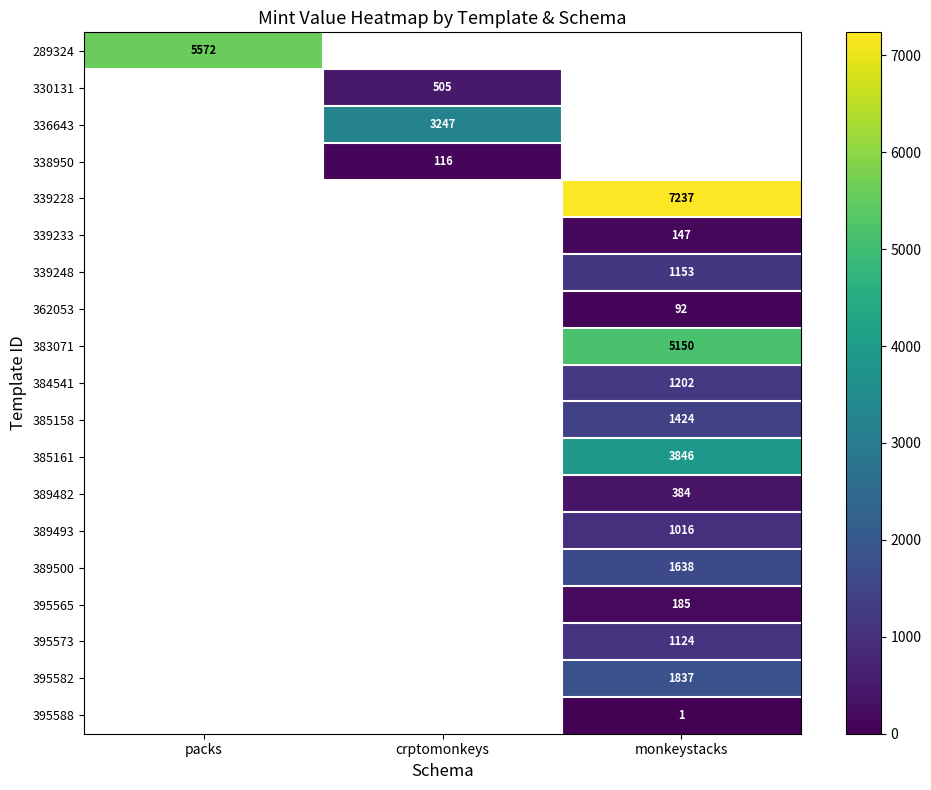

Is it true that 336643 equals 1204 at crptomonkeys?

False